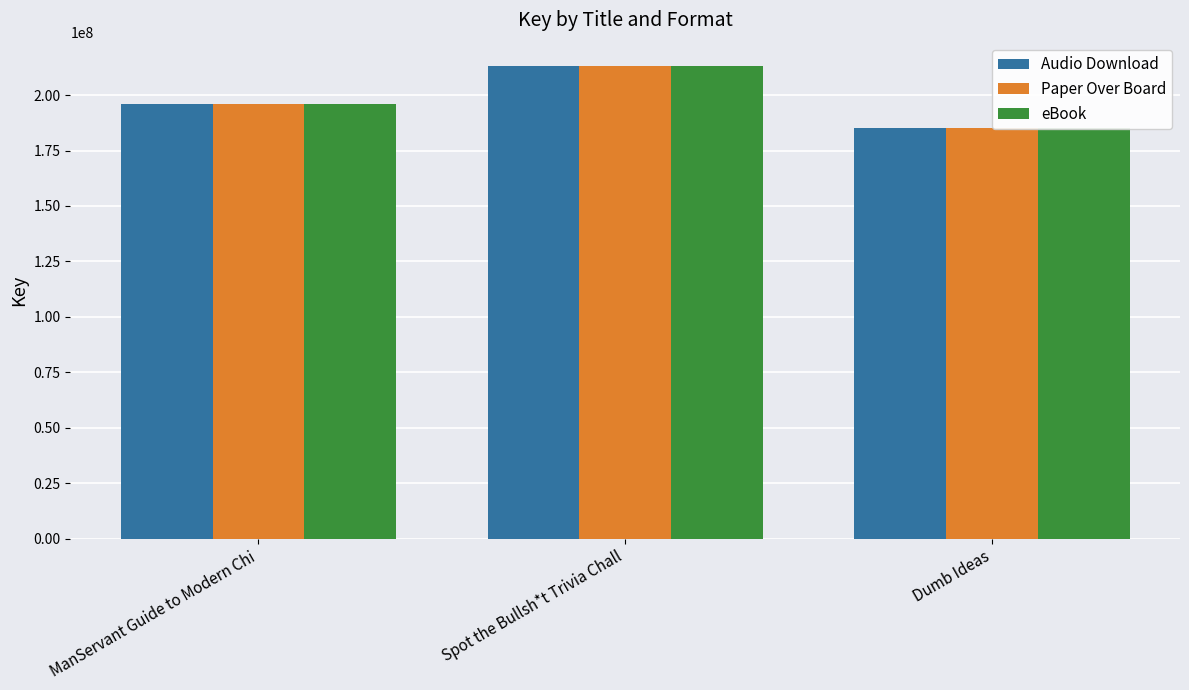

What is the total value across all series at ManServant Guide to Modern Chi?

587362995